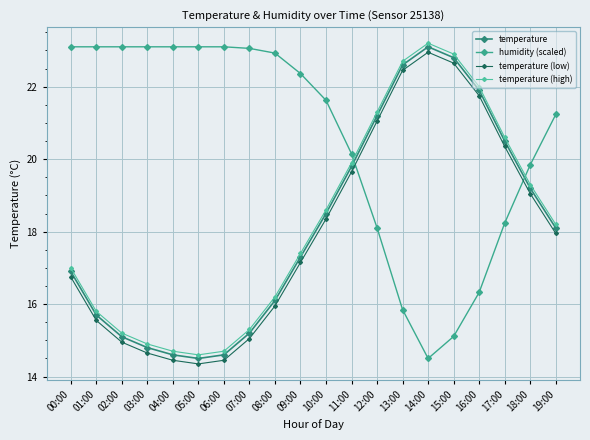

What value does the temperature (high) series have at 01:00?

15.8